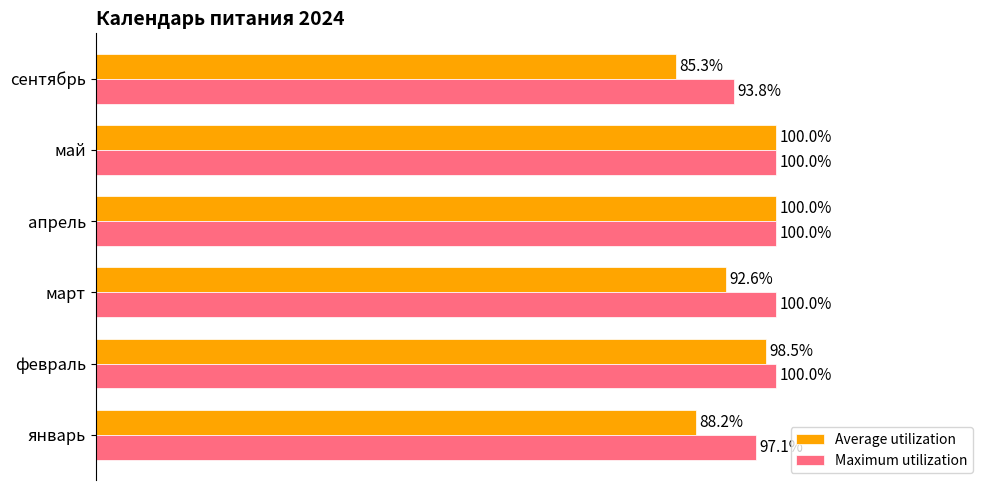

Which series has the widest spread of values?

Average utilization